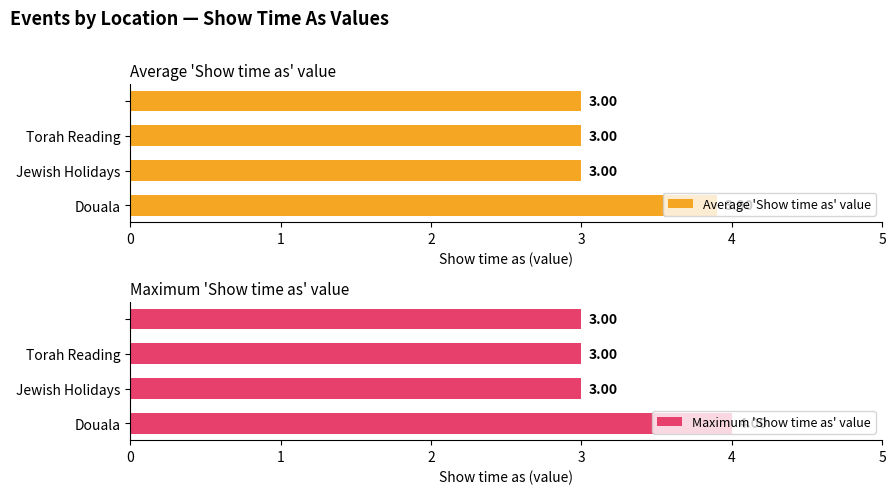

What is the difference between the maximum and minimum values in the Average 'Show time as' value series?

0.9